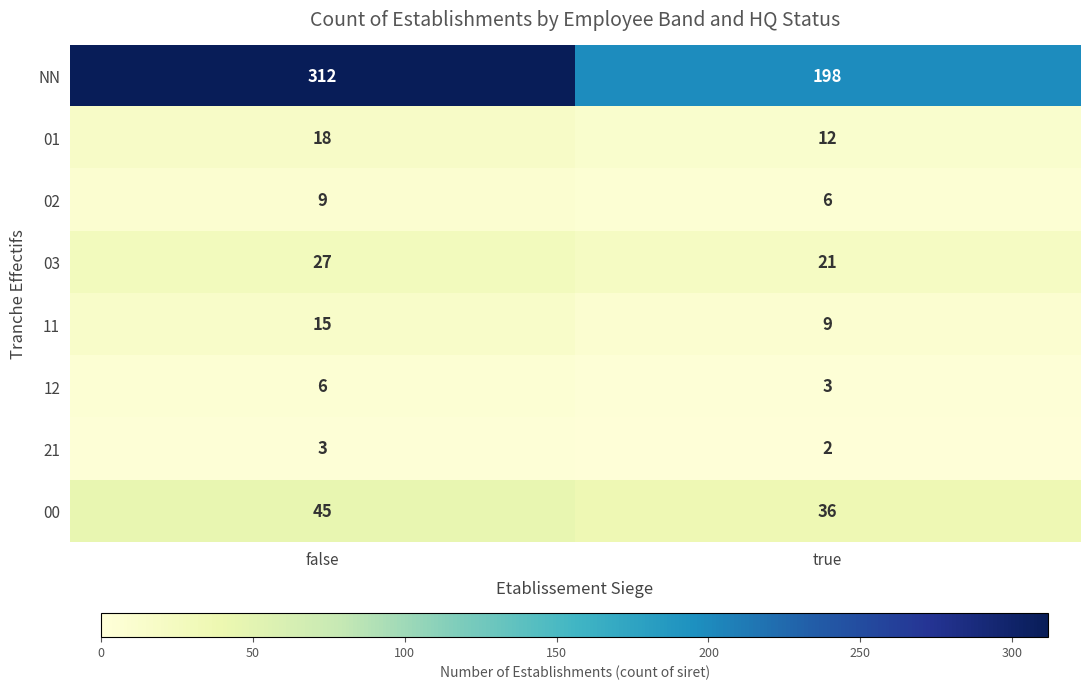

What is the difference between the highest and lowest values at true?

196